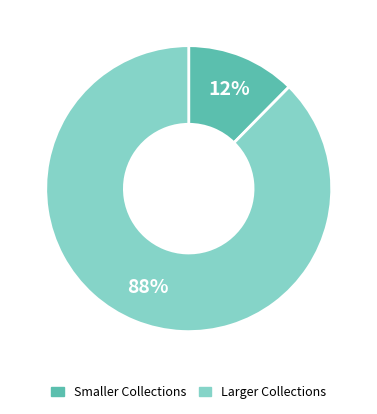

To the nearest percent, what is the average slice percentage?

50%